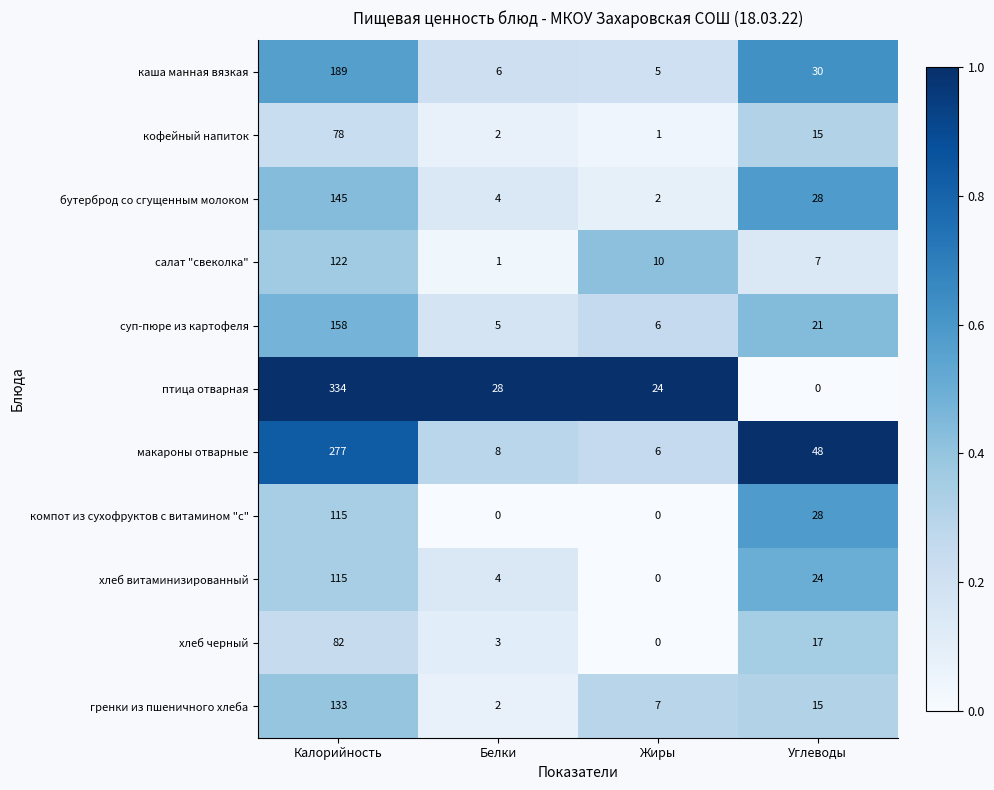

How many series are shown in this chart?

11